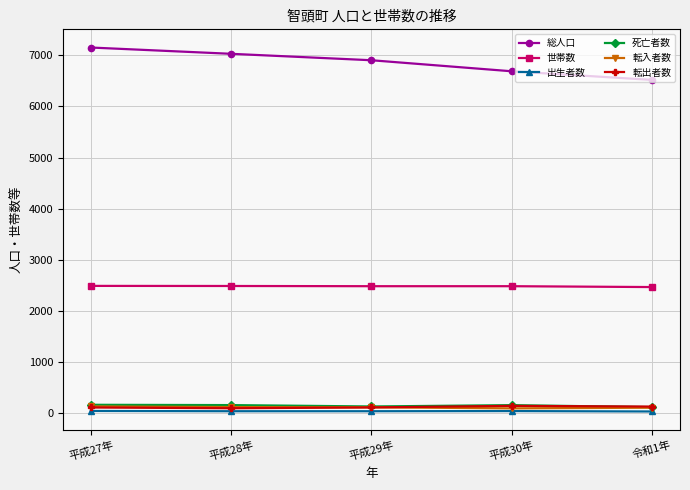

The 総人口 series shows 10201 at 平成29年. True or false?

False